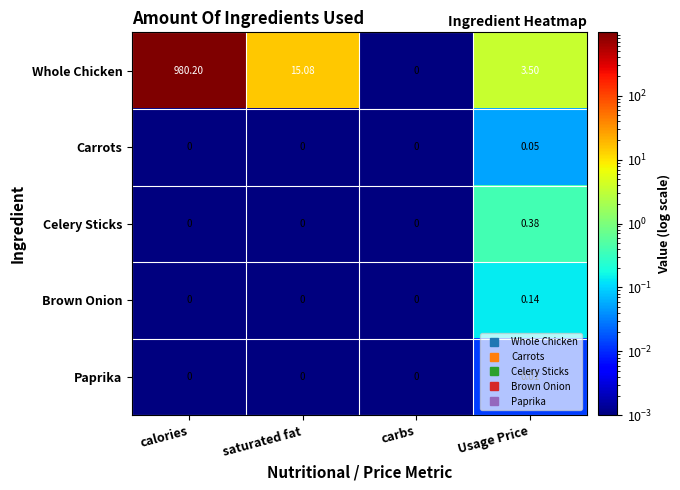

List the series in order of their peak value, highest first.

Whole Chicken, Celery Sticks, Brown Onion, Carrots, Paprika